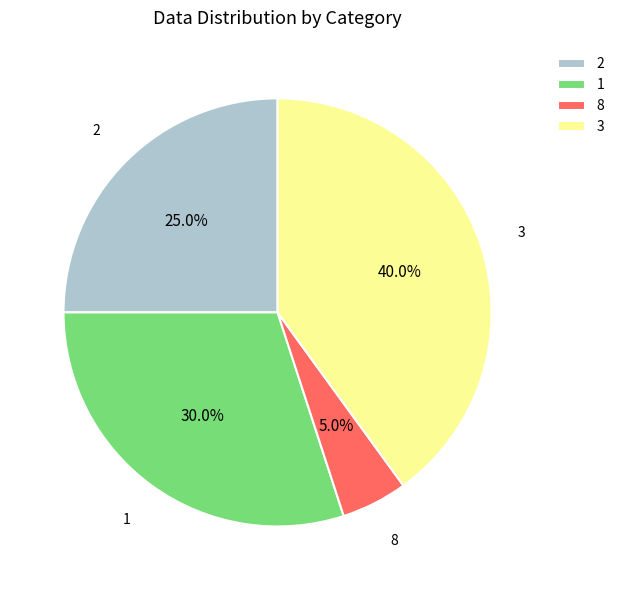

Rank the categories by value from lowest to highest.

8, 2, 1, 3